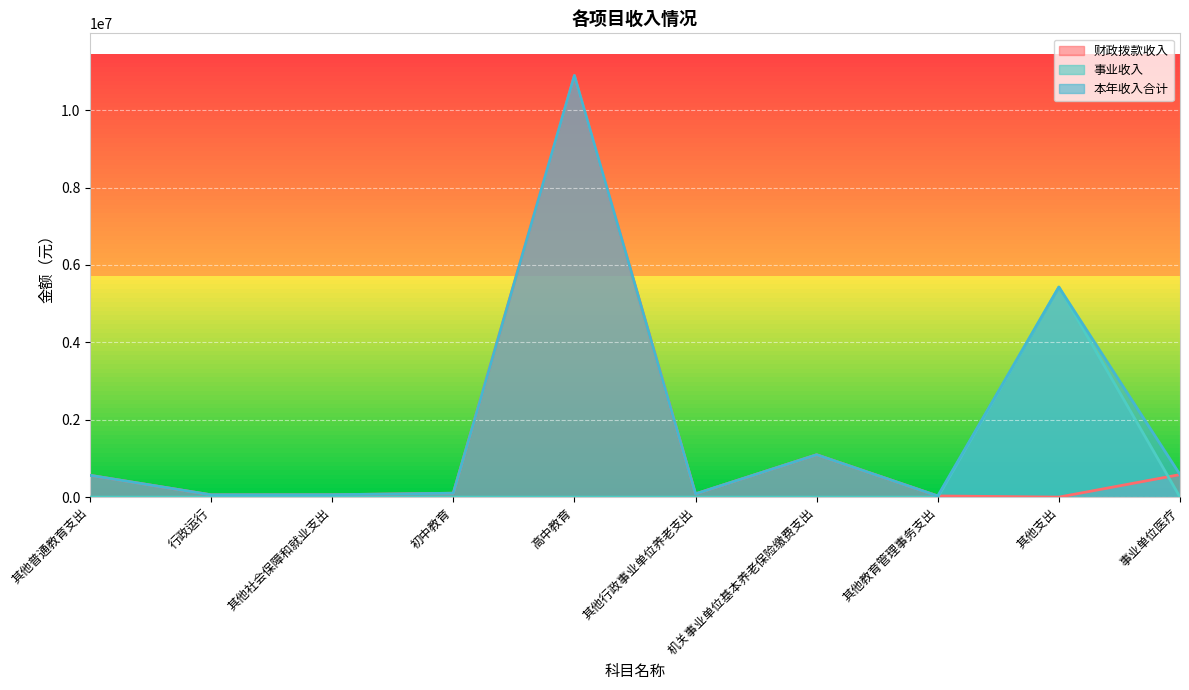

At which category is the sum across all series the highest?

高中教育